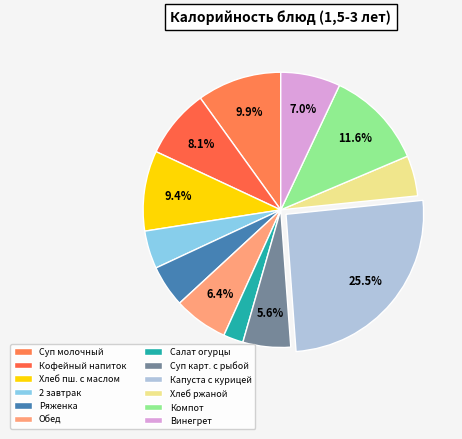

Count the number of slices in the pie.

12